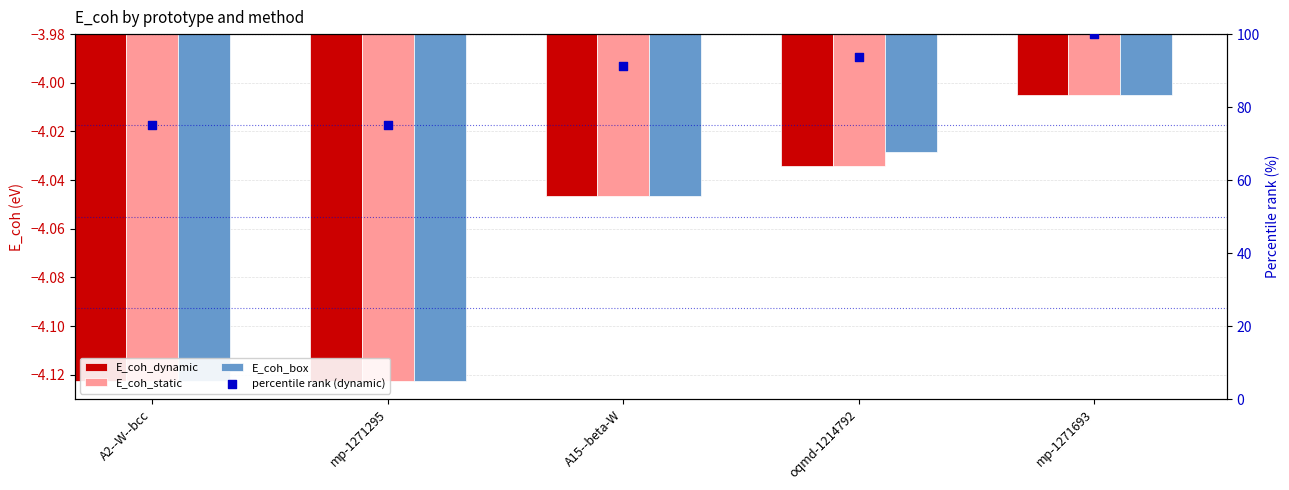

What are all the series names shown in the legend?

E_coh_dynamic, E_coh_static, E_coh_box, percentile rank (dynamic)